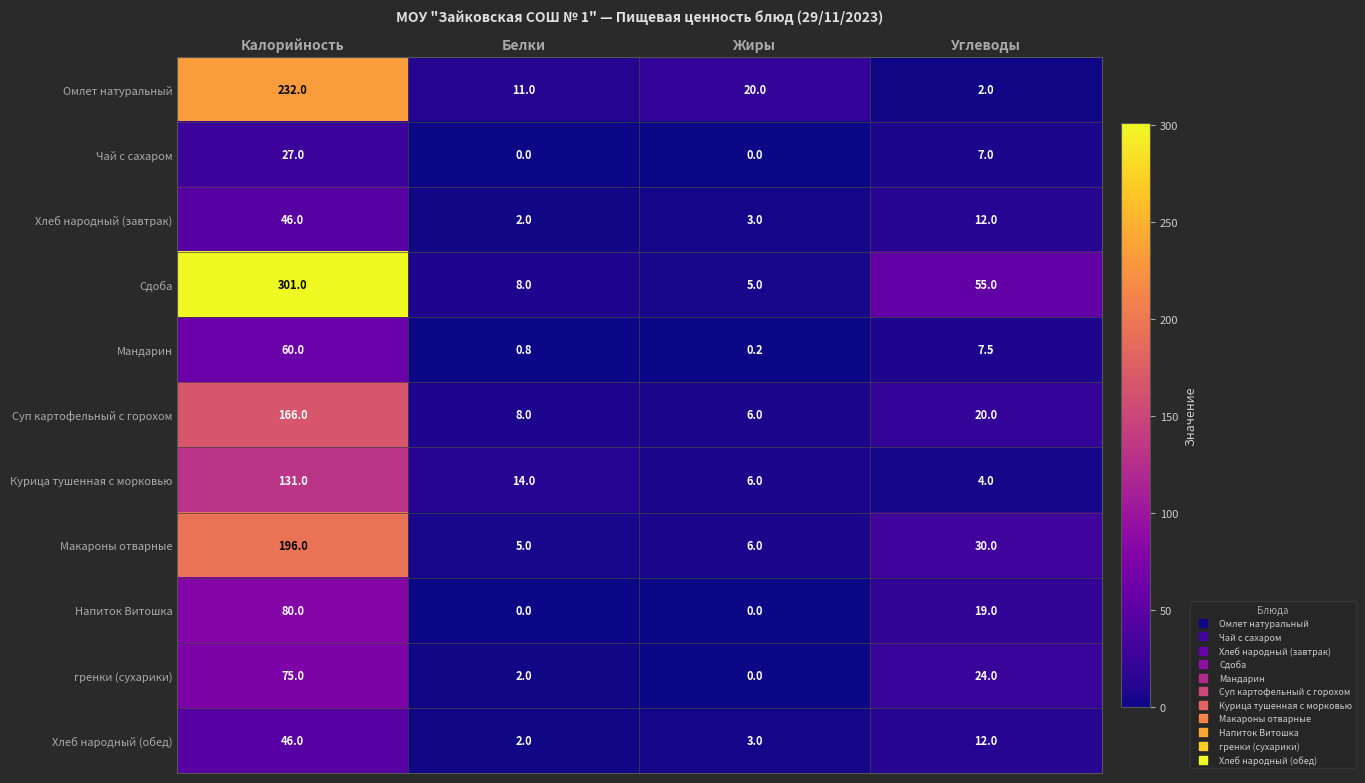

Is it true that Чай с сахаром equals 0.0 at Белки?

True